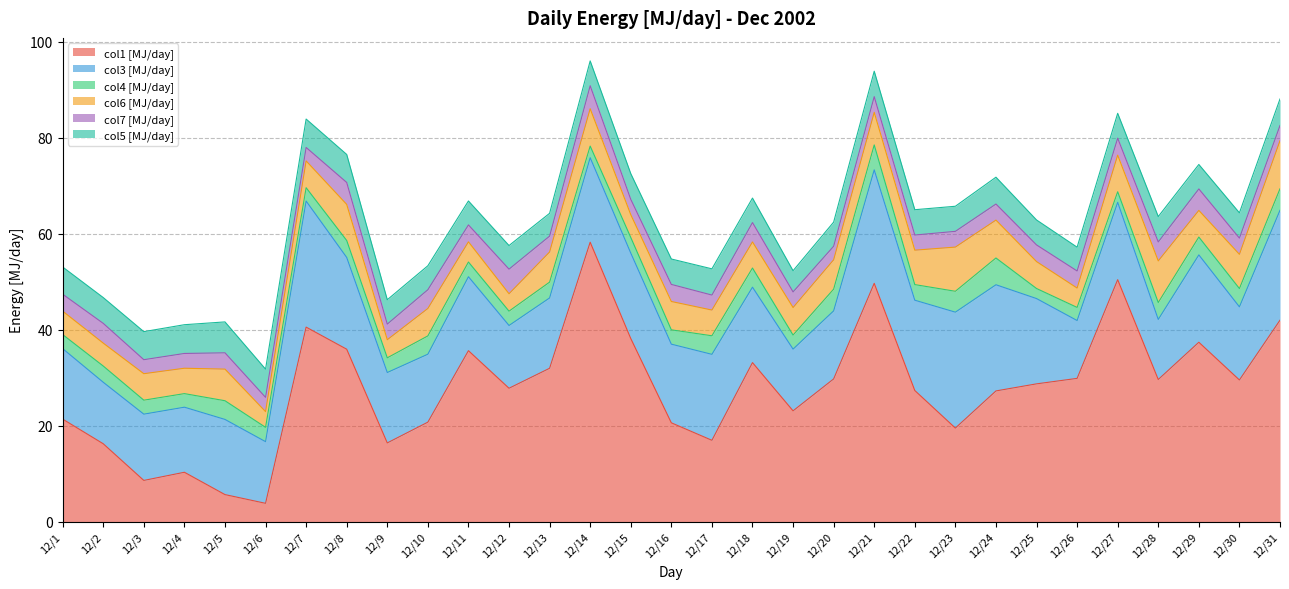

What are all the series names shown in the legend?

col1 [MJ/day], col3 [MJ/day], col4 [MJ/day], col6 [MJ/day], col7 [MJ/day], col5 [MJ/day]